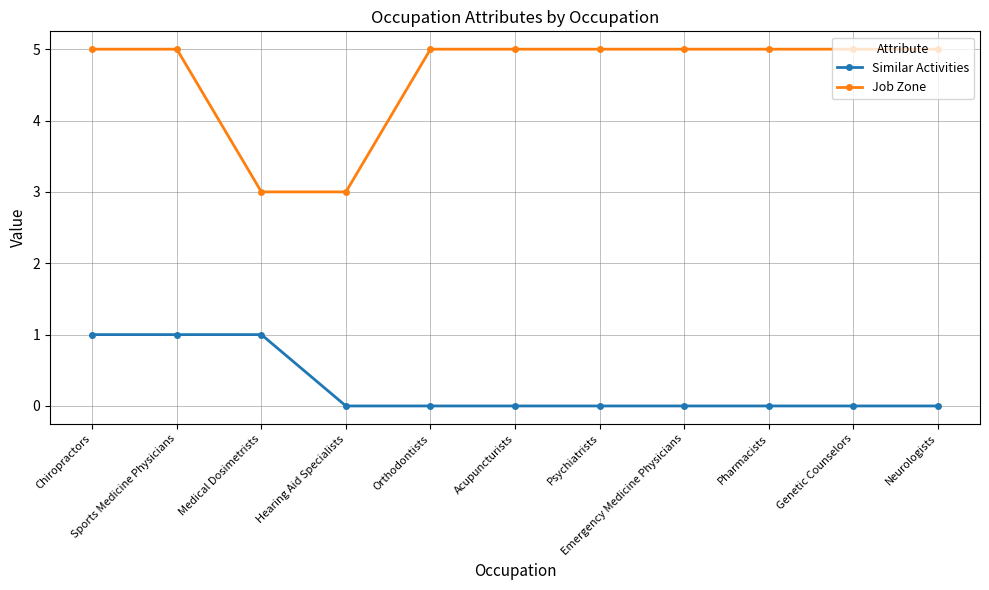

What is the spread (max minus min) of values at Pharmacists?

5